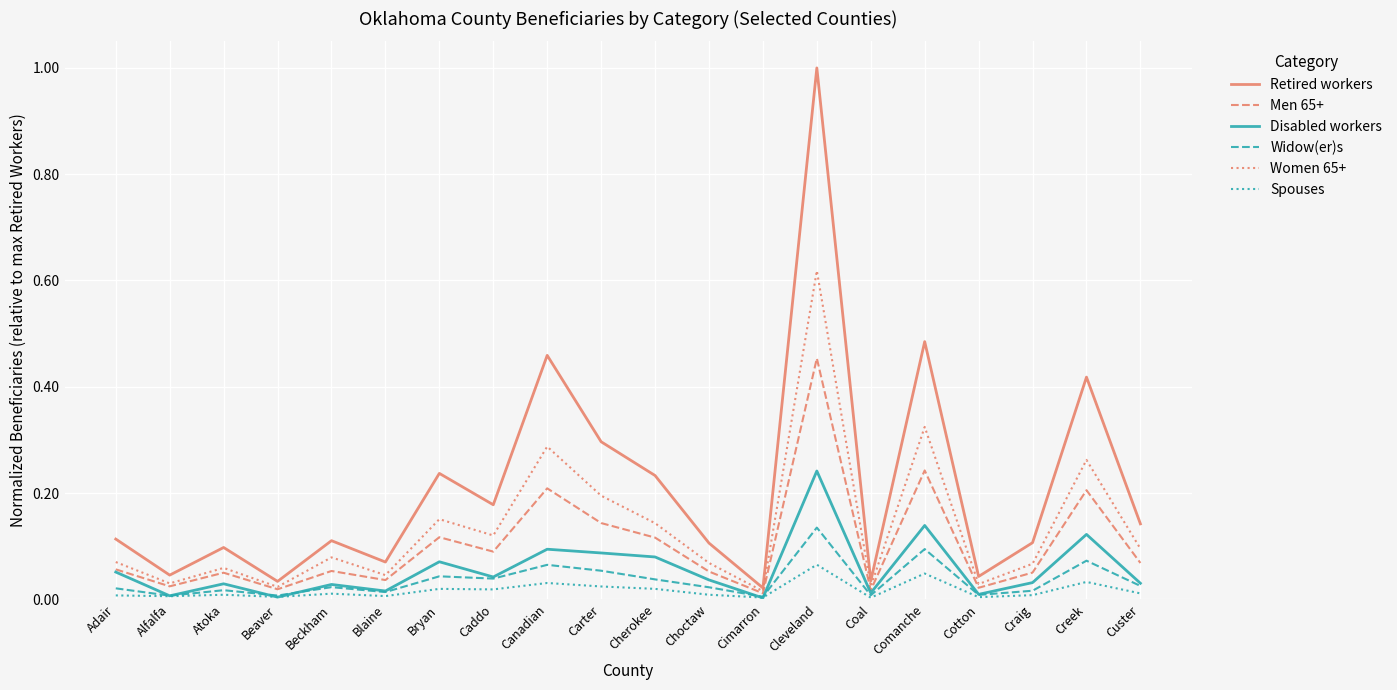

List the series in order of their peak value, highest first.

Retired workers, Women 65+, Men 65+, Disabled workers, Widow(er)s, Spouses